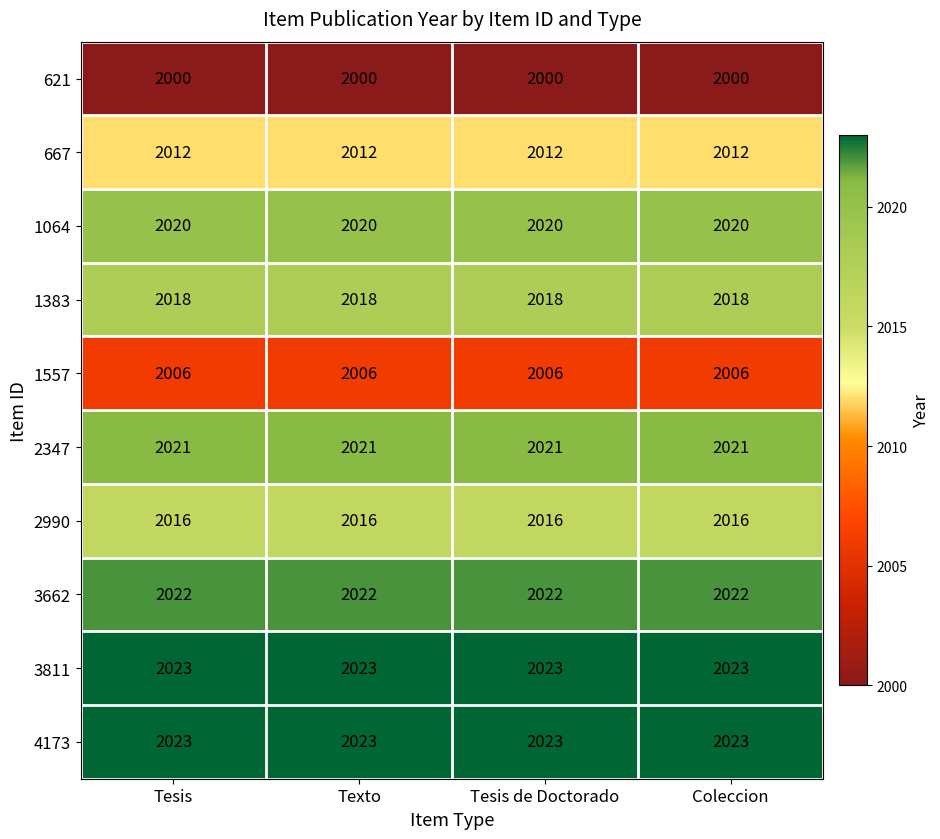

What is the spread (max minus min) of values at Tesis?

23